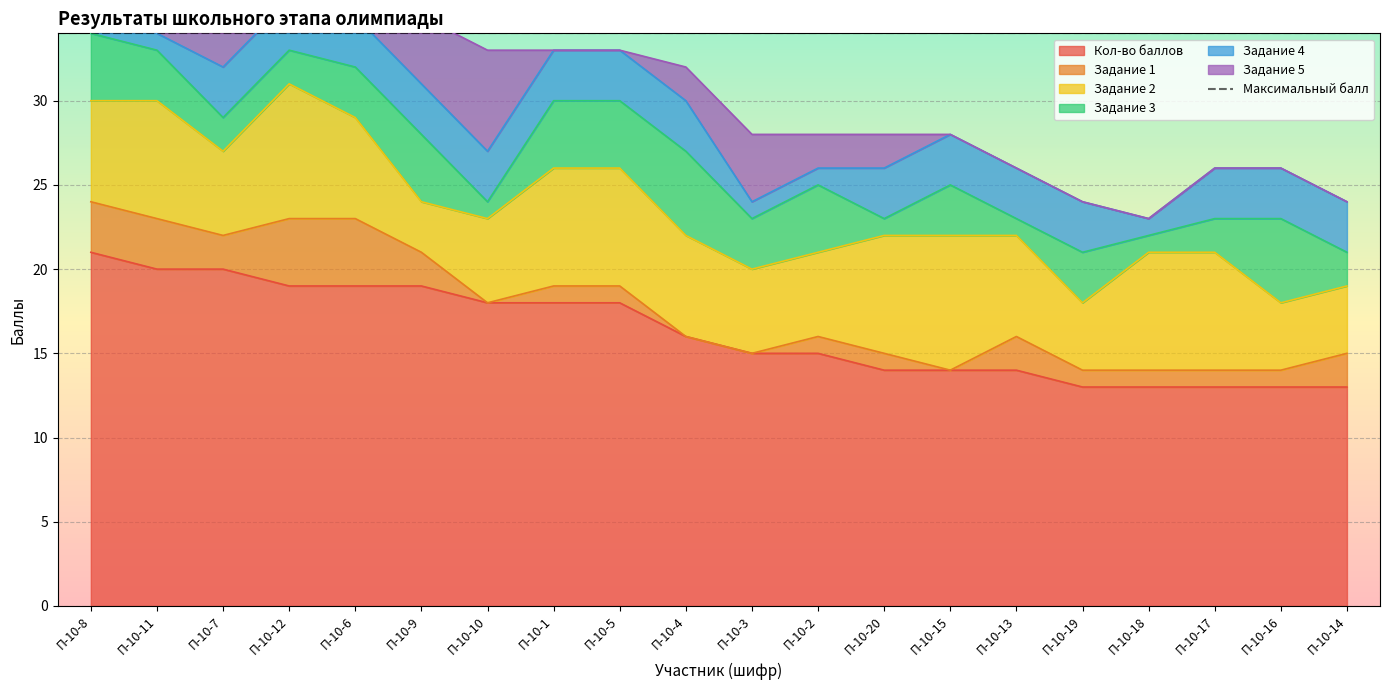

True or false: Задание 1 has a value of 1 at П-10-17.

True